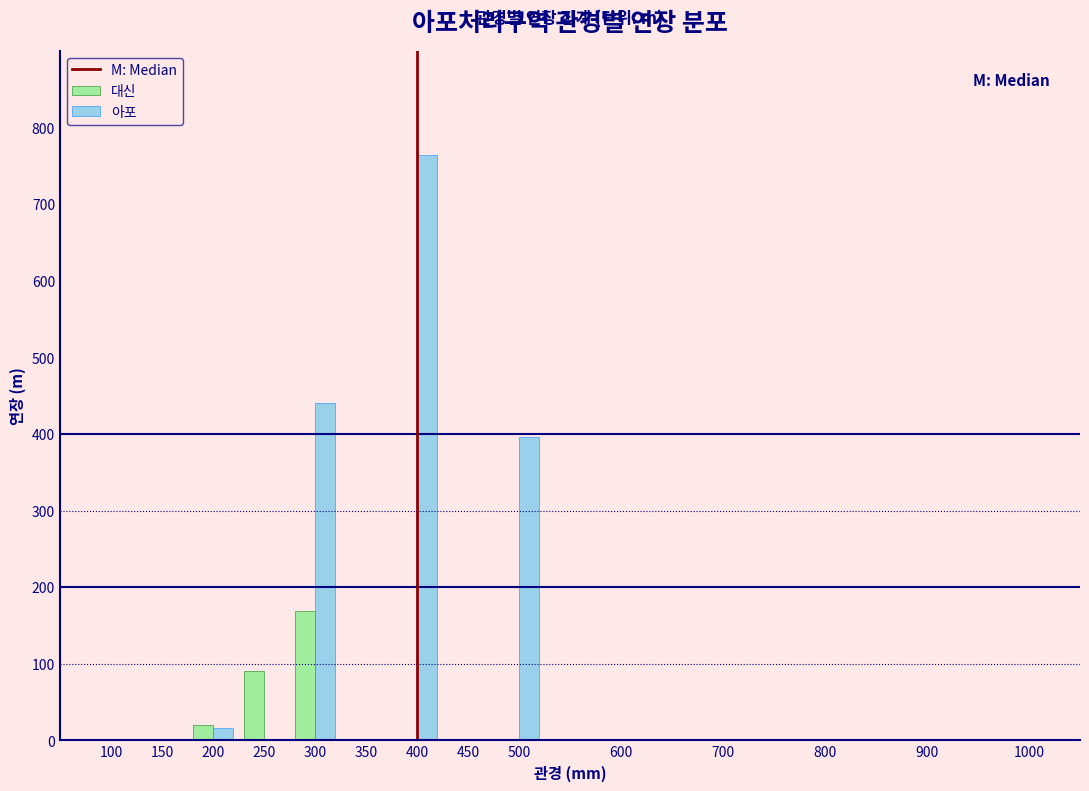

Reading left to right, what are all the values shown in this chart?

대신: 100=0.0	150=0.0	200=20.0	250=90.0	300=168.7	350=0.0	400=0.0	450=0.0	500=0.0	600=0.0	700=0.0	800=0.0	900=0.0	1000=0.0
아포: 100=0.0	150=0.0	200=15.6	250=0.0	300=440.9	350=0.0	400=763.5	450=0.0	500=395.9	600=0.0	700=0.0	800=0.0	900=0.0	1000=0.0